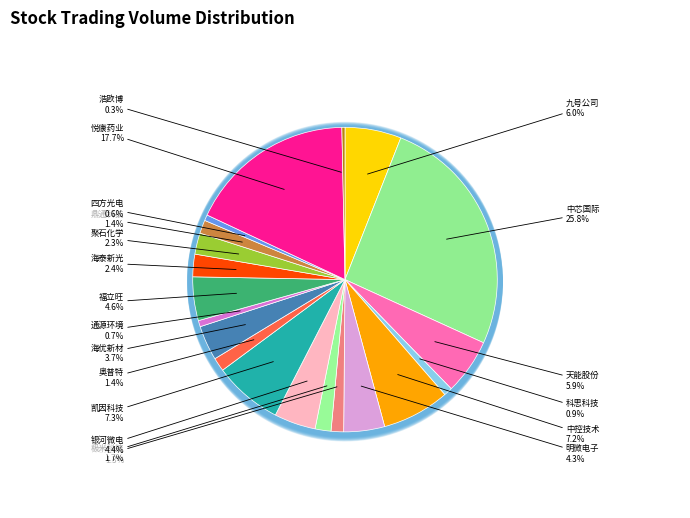

To the nearest percent, what portion does 极米科技 represent?

2%